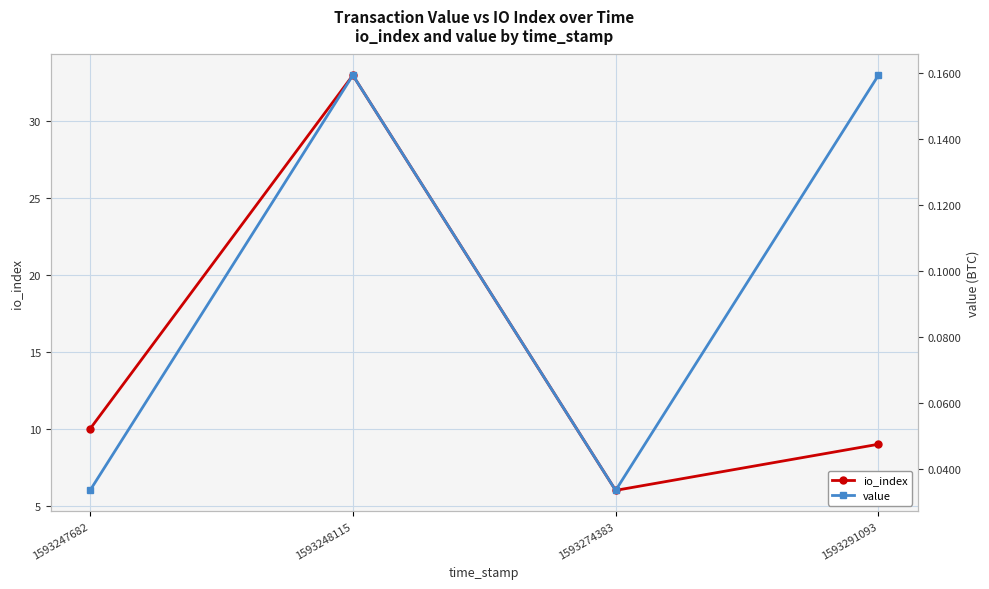

List the labels in order of value value, smallest first.

1593247682, 1593274383, 1593248115, 1593291093